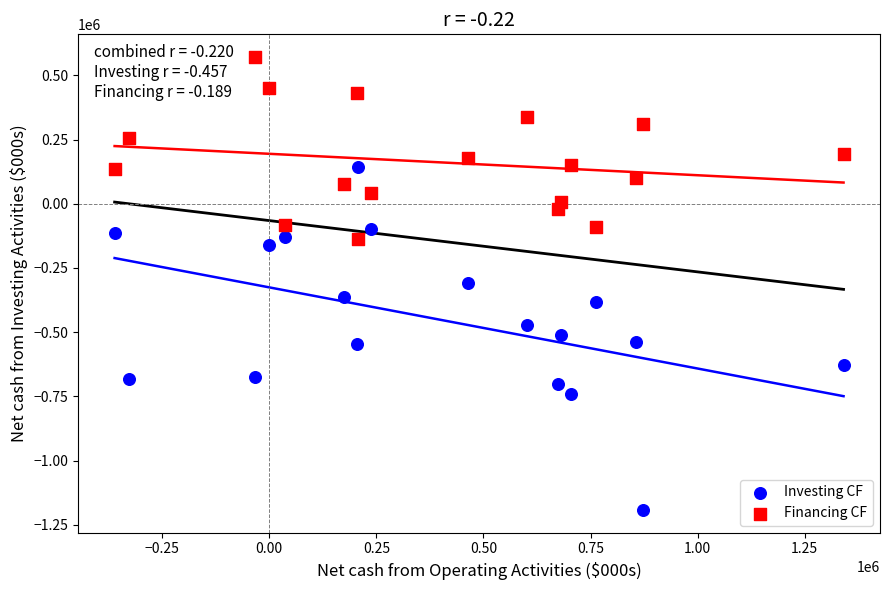

What are all the series names shown in the legend?

Investing CF, Financing CF